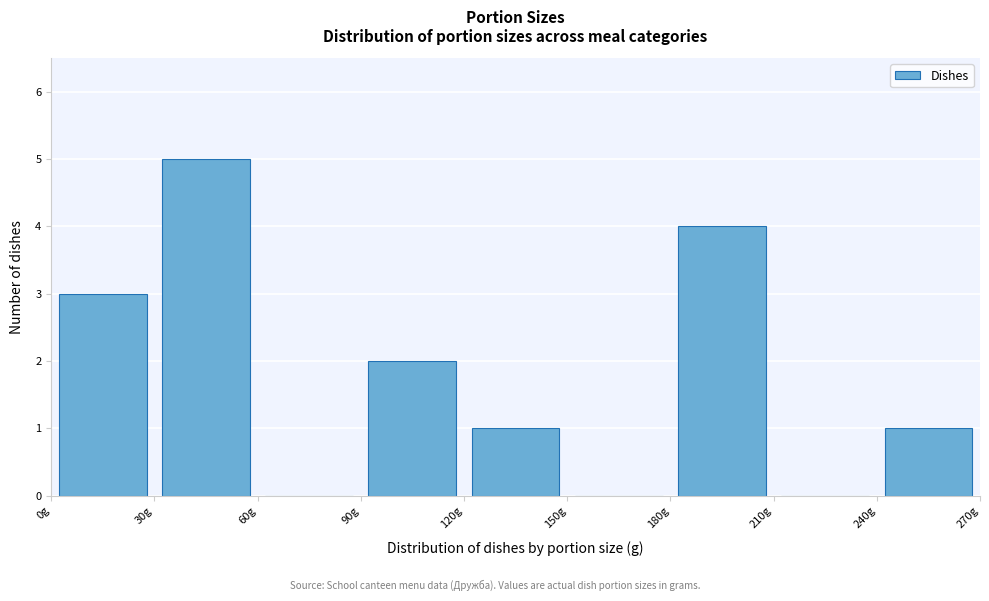

Over which range of the x-axis is the bar tallest?

30 to 60